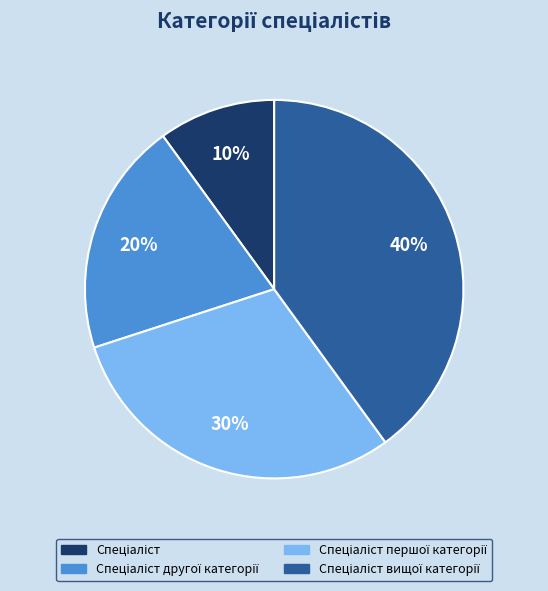

To the nearest percent, what is the difference between the largest and smallest slice percentages?

30%